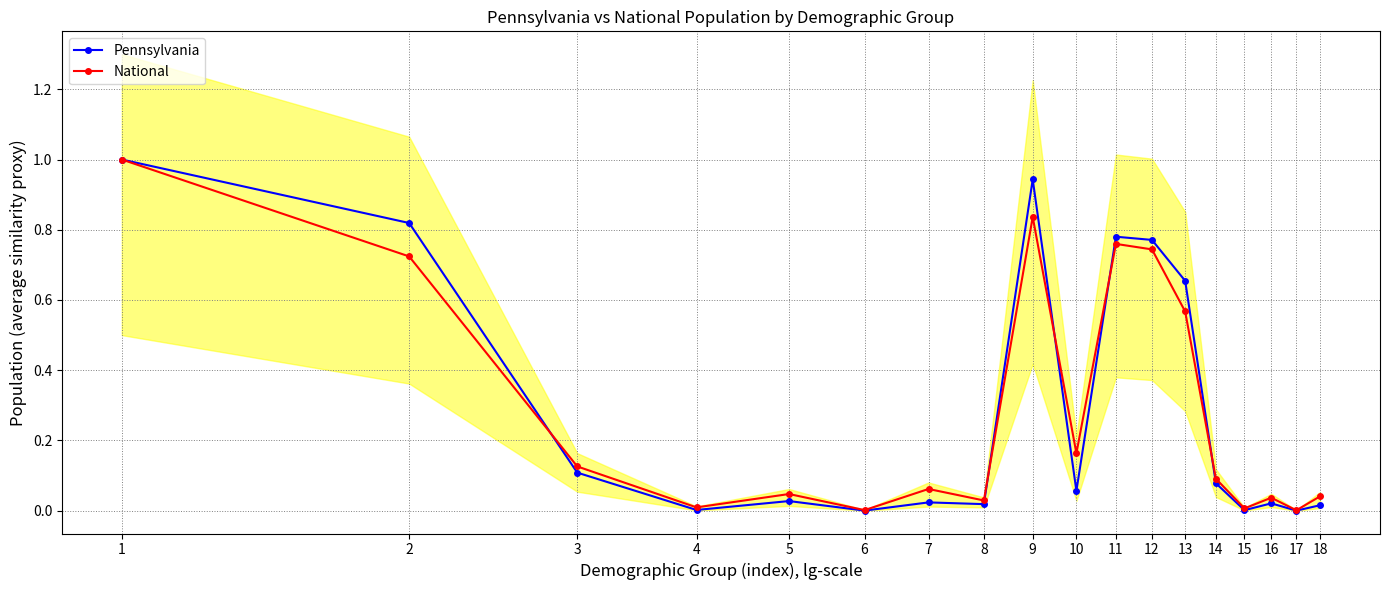

The value of Pennsylvania at 5 is 0.0. True or false?

True